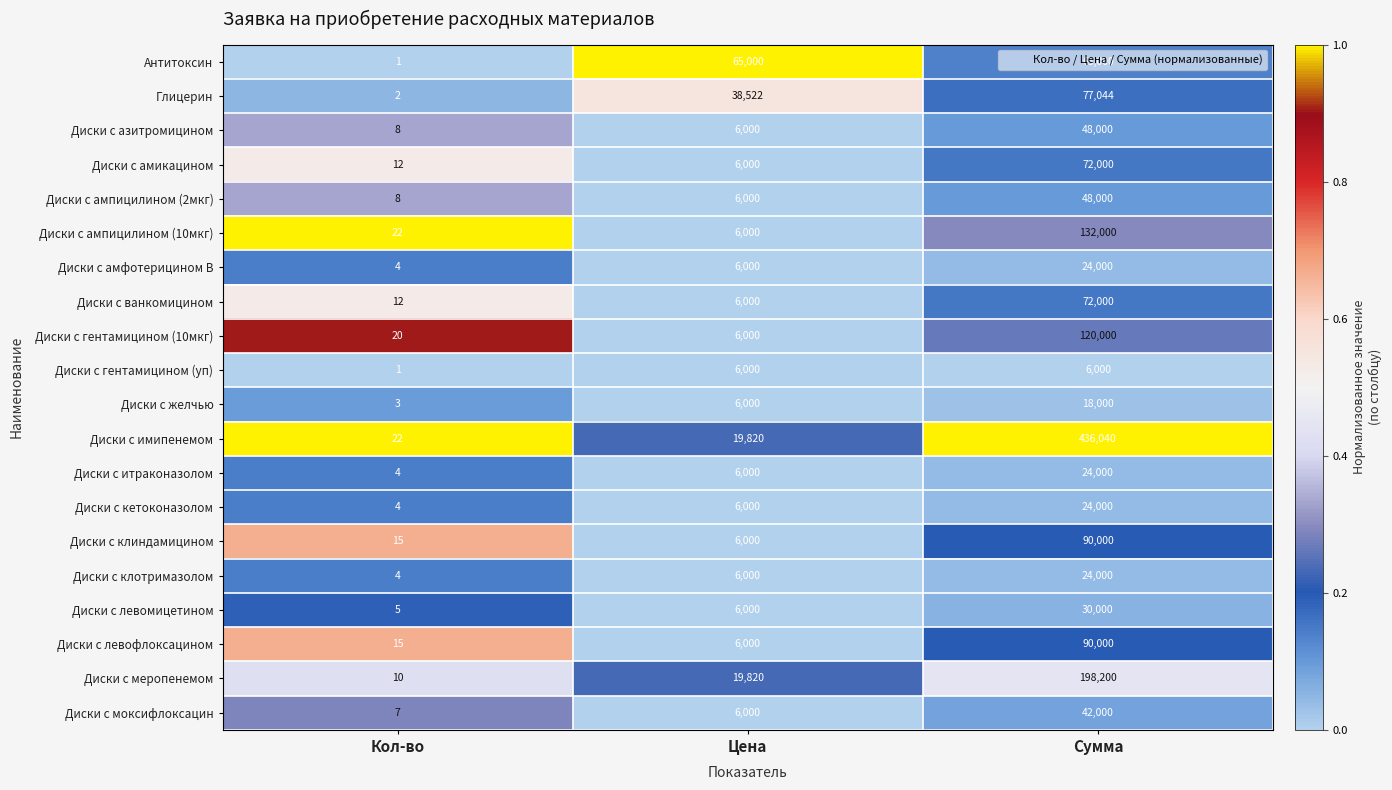

Which series has the largest total across all categories?

Диски с имипенемом